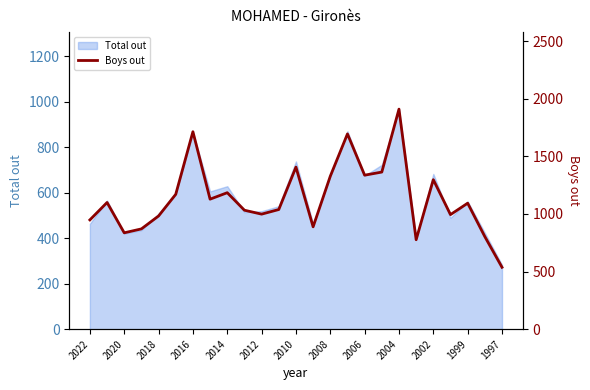

Does the chart display data point markers on the line(s)?

No